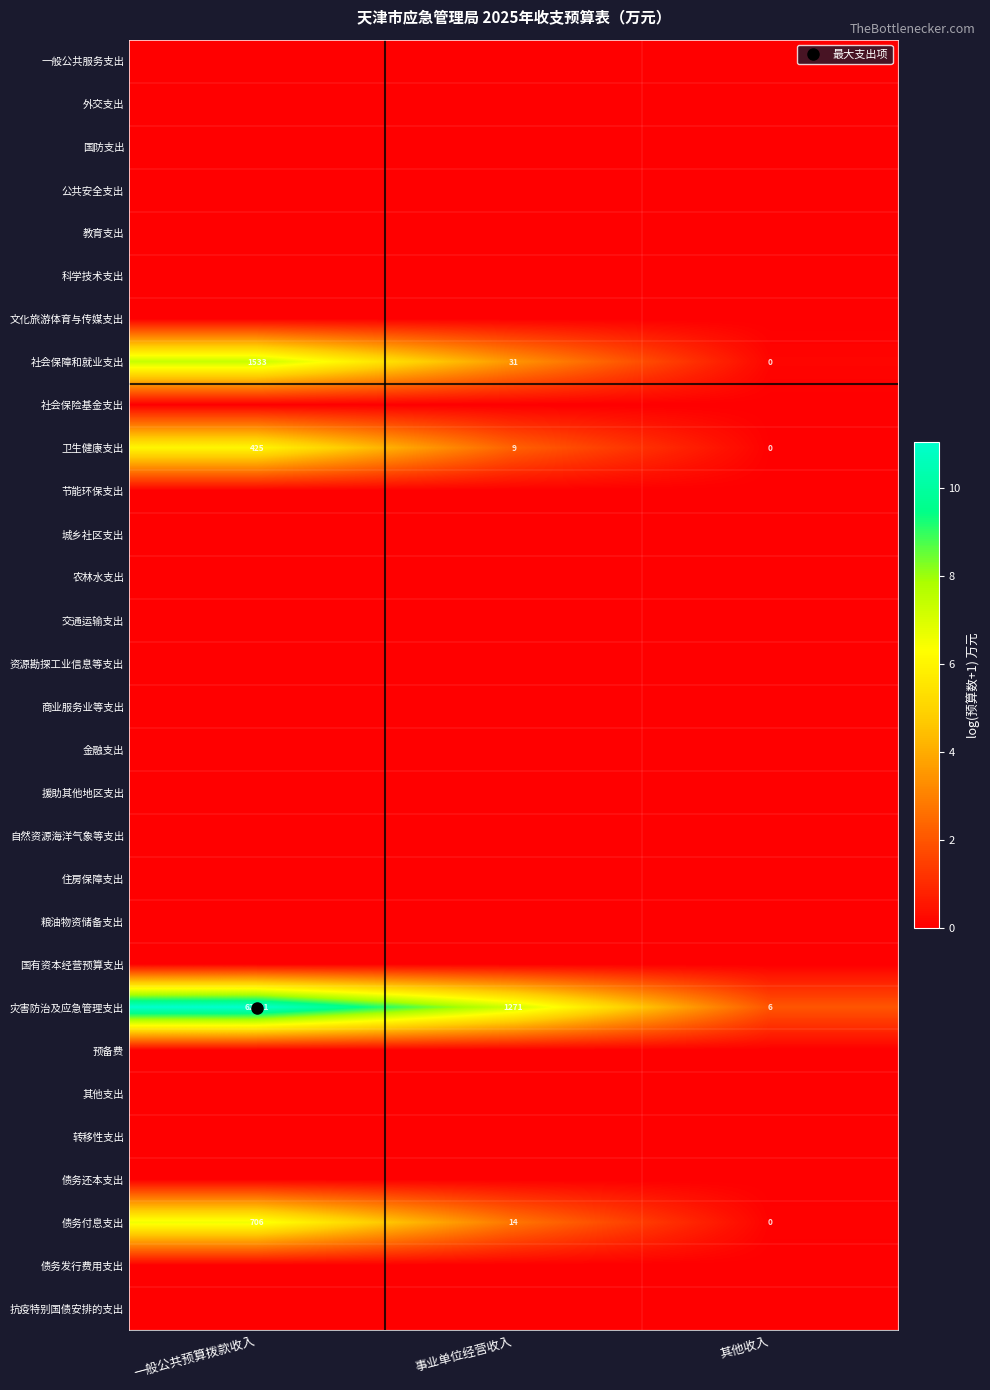

How many distinct data groups are displayed?

30